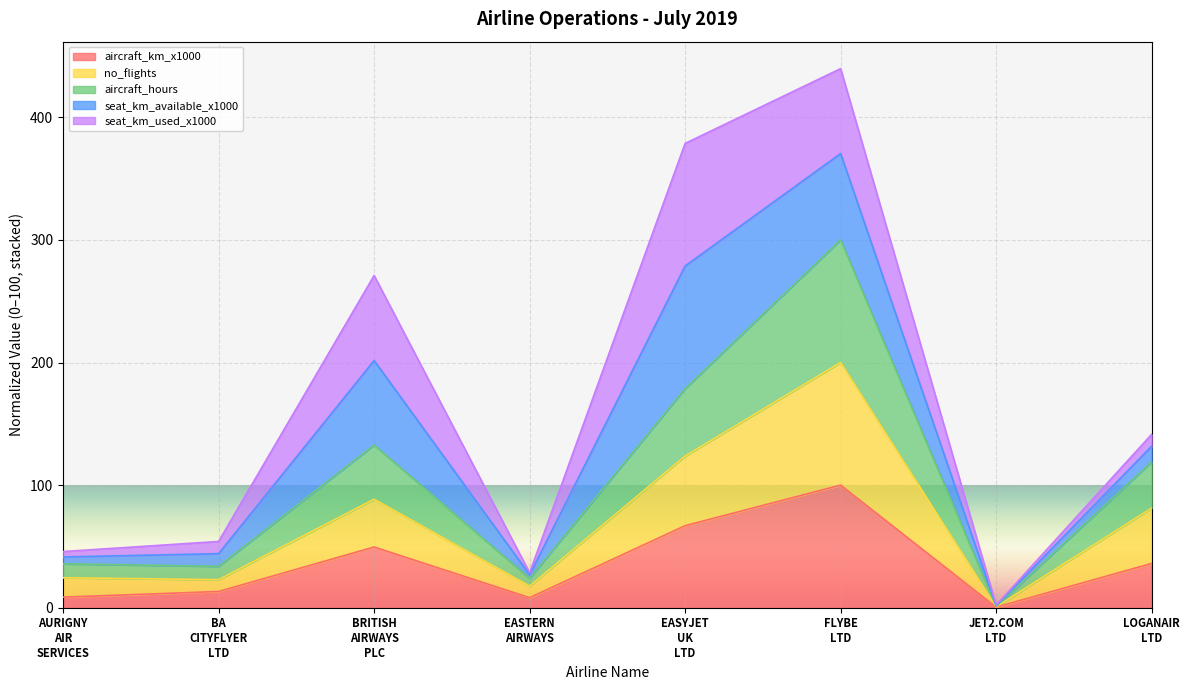

What is the maximum value for aircraft_km_x1000?

100.0